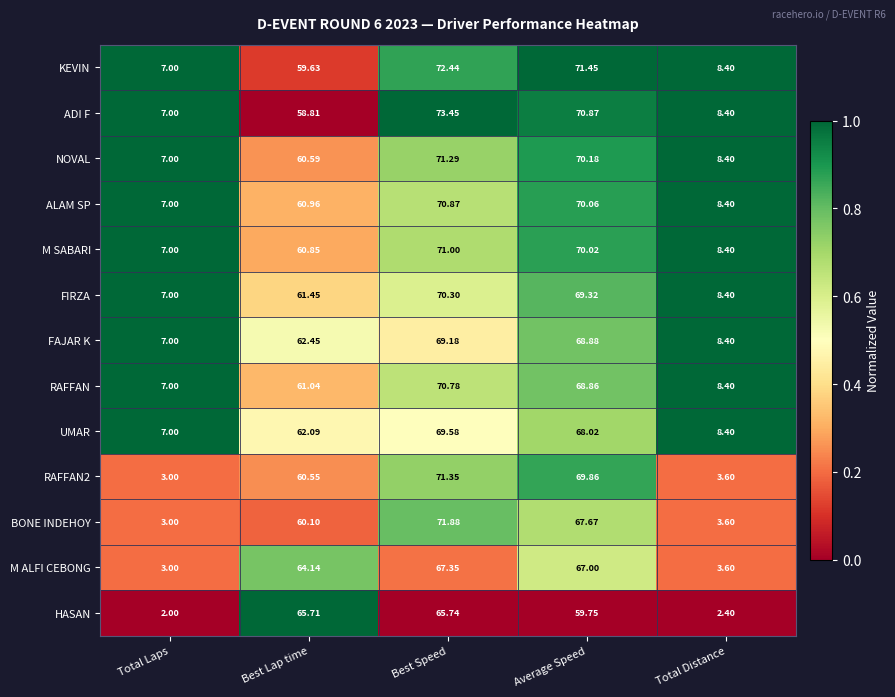

Which series has the largest range (max minus min)?

BONE INDEHOY